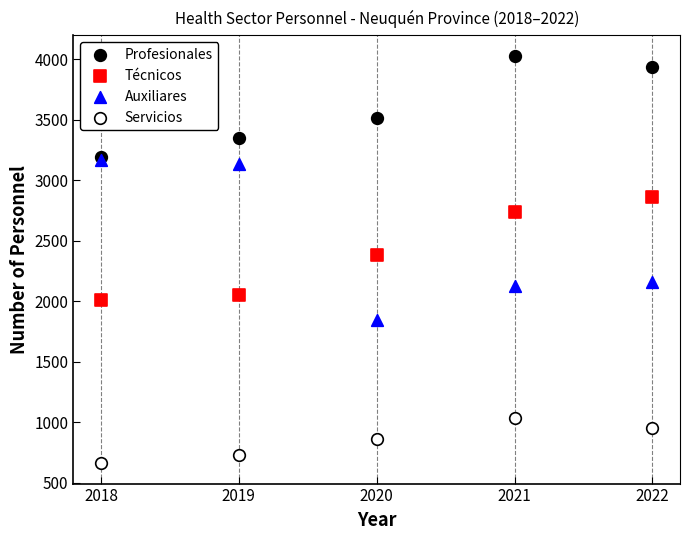

In the Auxiliares series, what Y value is closest to 2508?

2162